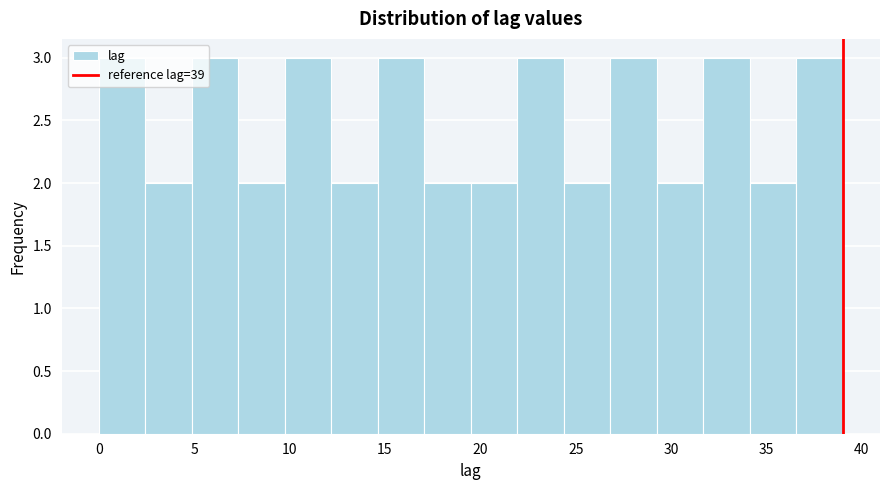

Reading left to right, transcribe this chart: for each bar, give the range it covers on the x-axis and its height. Neither the bar edges nor the heights are printed on the chart, so give them approximately, as read against the axes.

0.0 to 2.5: 3
2.5 to 5.0: 2
5.0 to 7.5: 3
7.5 to 10.0: 2
10.0 to 12.0: 3
12.0 to 14.5: 2
14.5 to 17.0: 3
17.0 to 19.5: 2
19.5 to 22.0: 2
22.0 to 24.5: 3
24.5 to 27.0: 2
27.0 to 29.5: 3
29.5 to 31.5: 2
31.5 to 34.0: 3
34.0 to 36.5: 2
36.5 to 39.0: 3